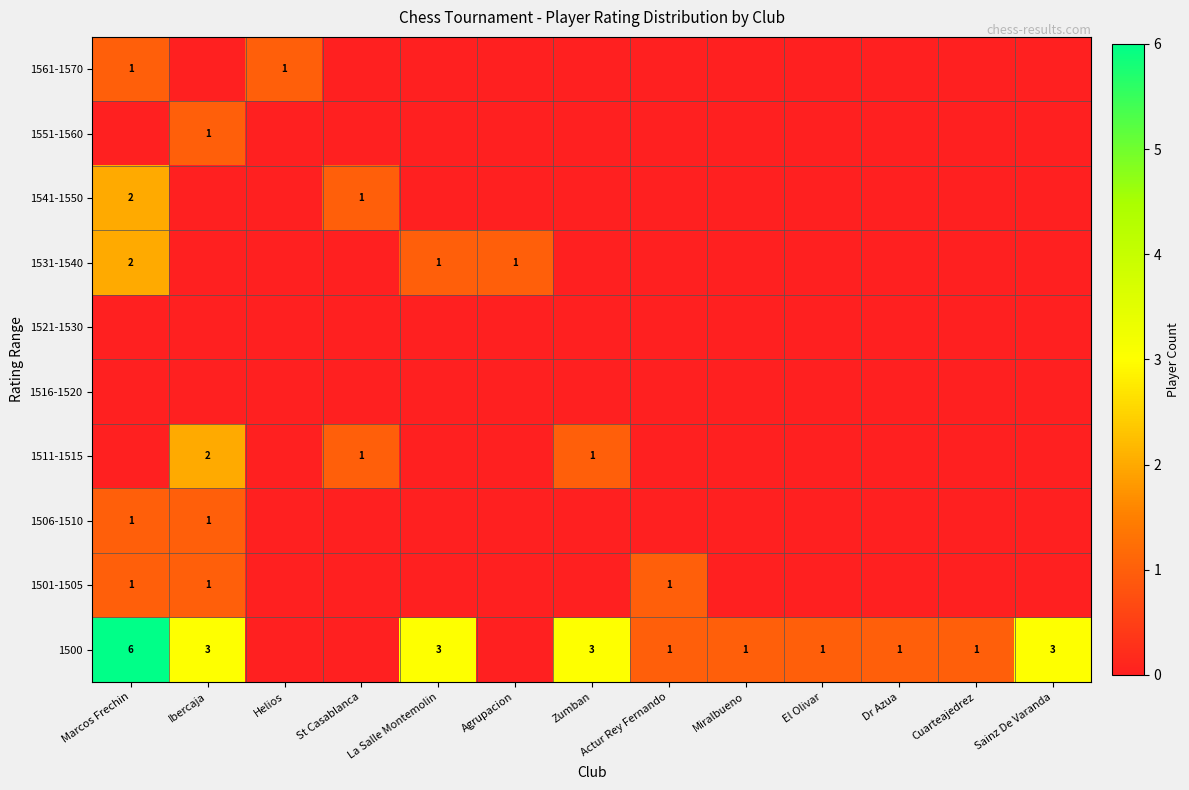

The 1500 series shows 3 at Sainz De Varanda. True or false?

True